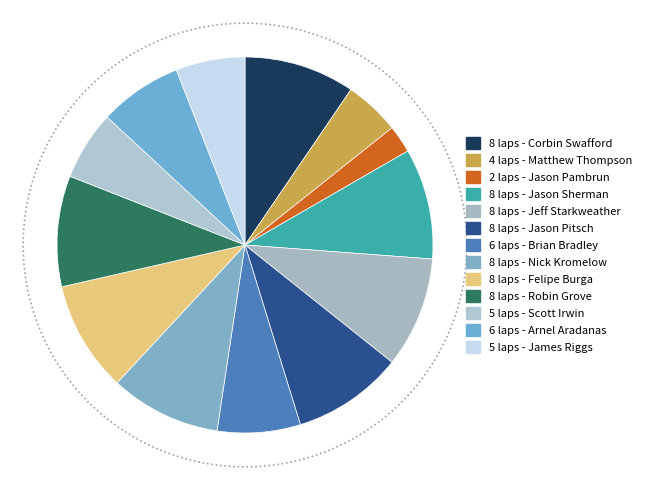

Count the number of slices in the pie.

13